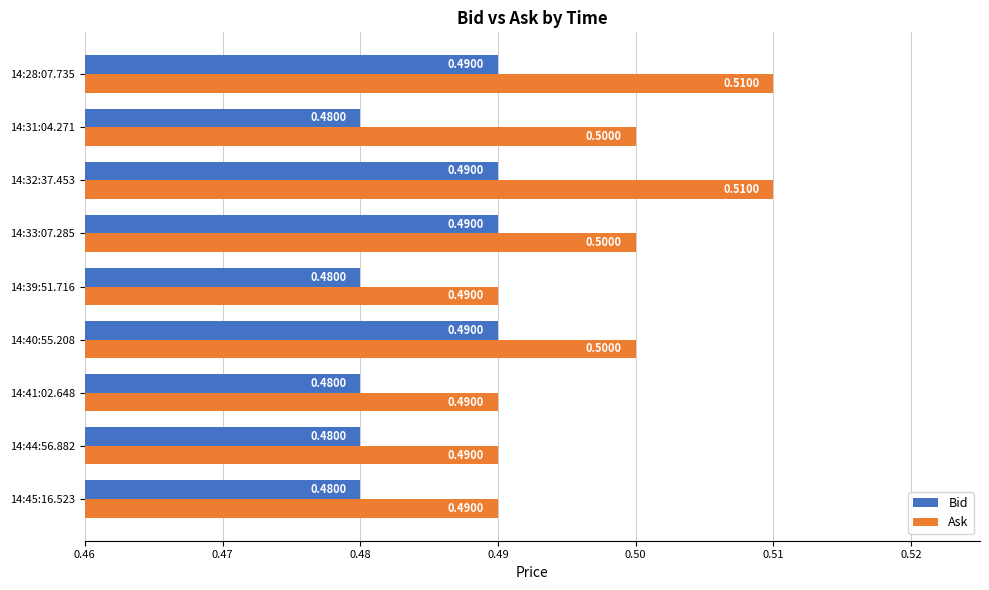

Count the Bid values in the range 0 to 1.

9